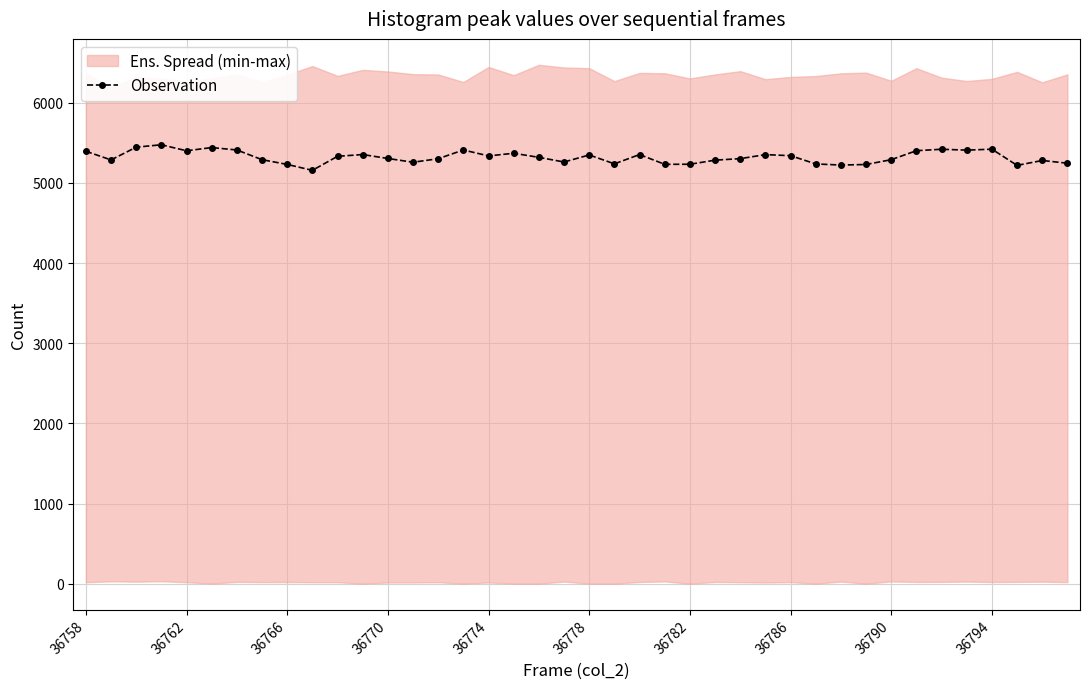

Reading left to right, what are all the values shown in this chart?

5394	5286	5445	5475	5400	5440	5410	5289	5230	5156	5331	5353	5304	5257	5301	5410	5336	5369	5318	5260	5348	5237	5353	5231	5232	5283	5302	5352	5339	5236	5222	5229	5289	5401	5419	5408	5420	5218	5279	5245